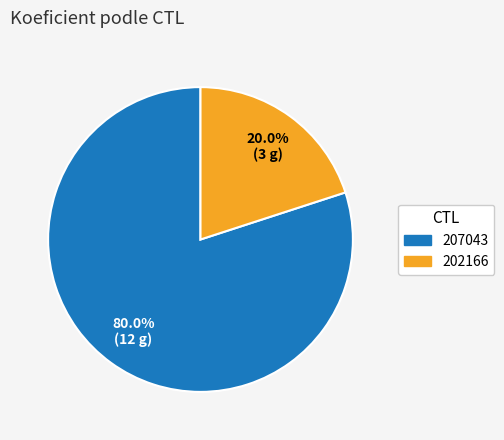

True or false: 202166 accounts for 9% of the total.

False